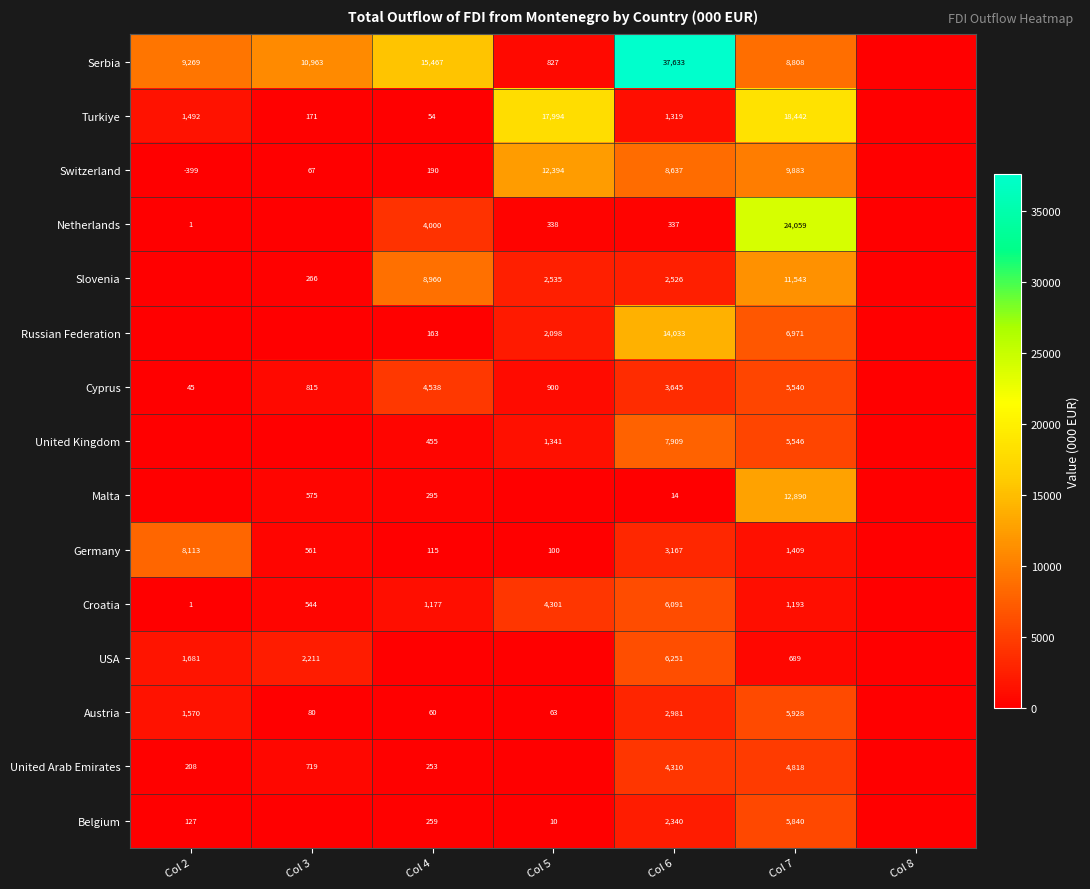

The value of Slovenia at Col 7 is 11543. True or false?

True